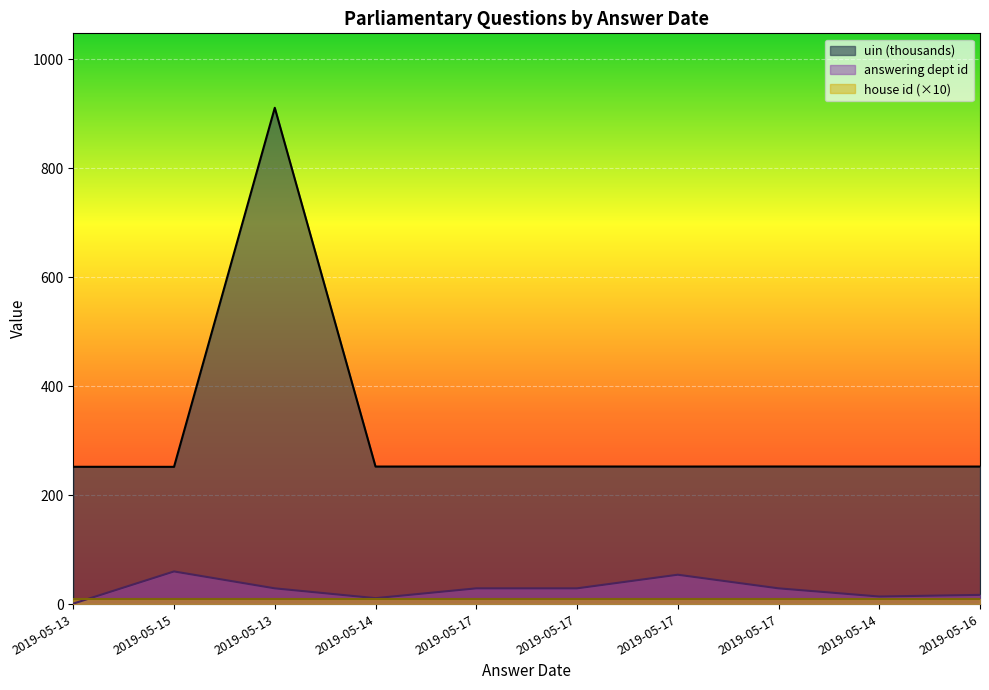

What is the maximum value shown in the chart?

910.9